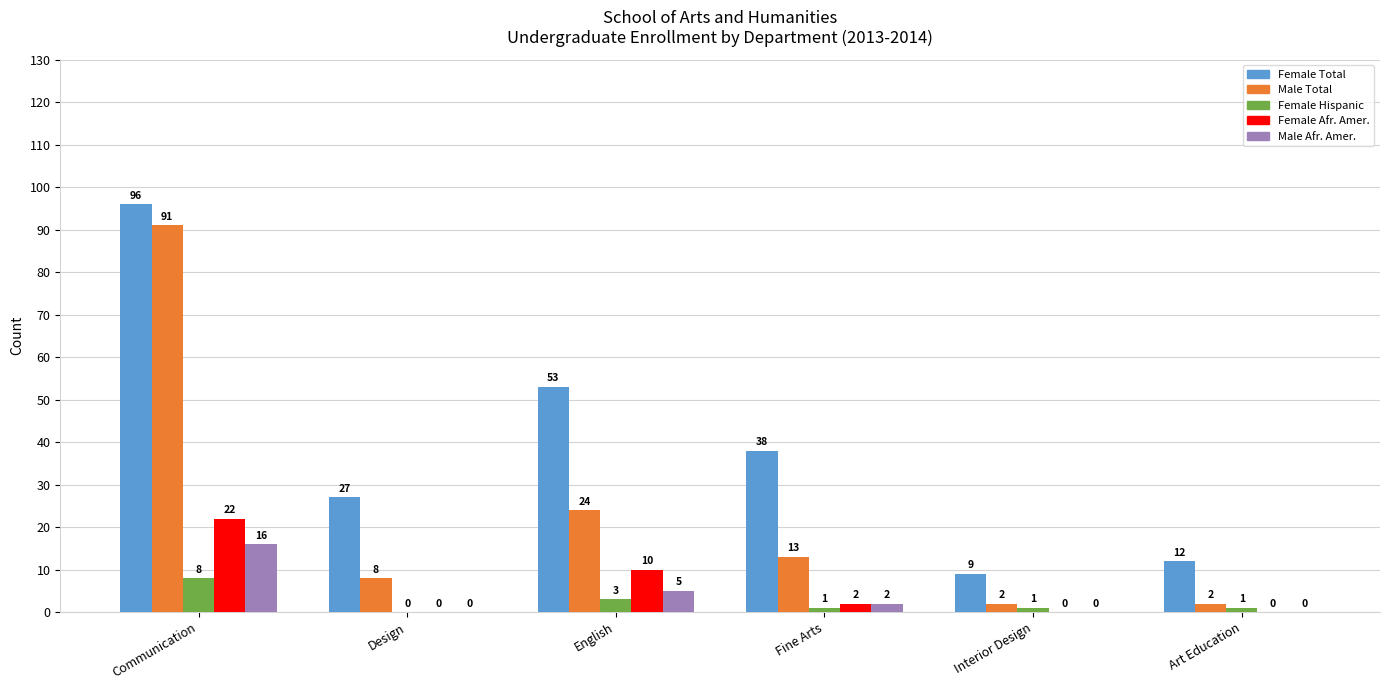

Count the number of data series in this chart.

5